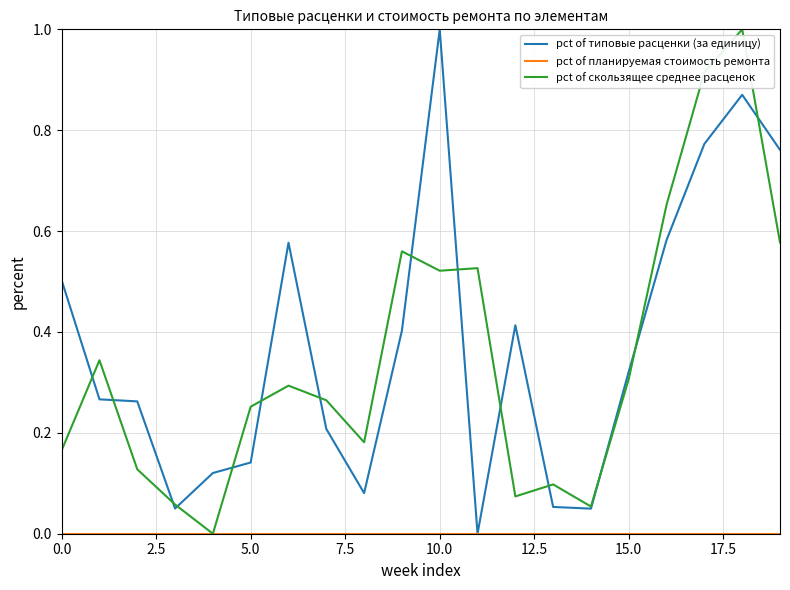

Which series has the largest range (max minus min)?

pct of типовые расценки (за единицу)